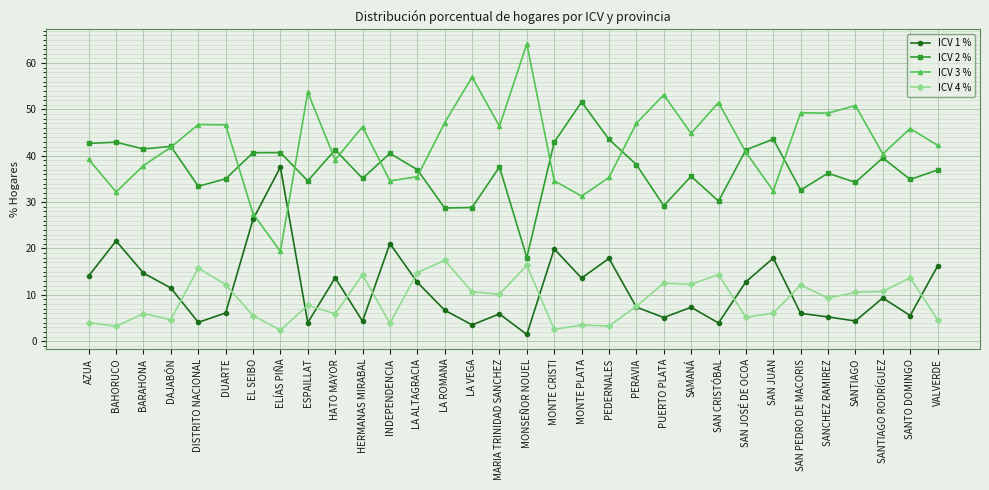

What is the total value across all series at LA ROMANA?

100.0